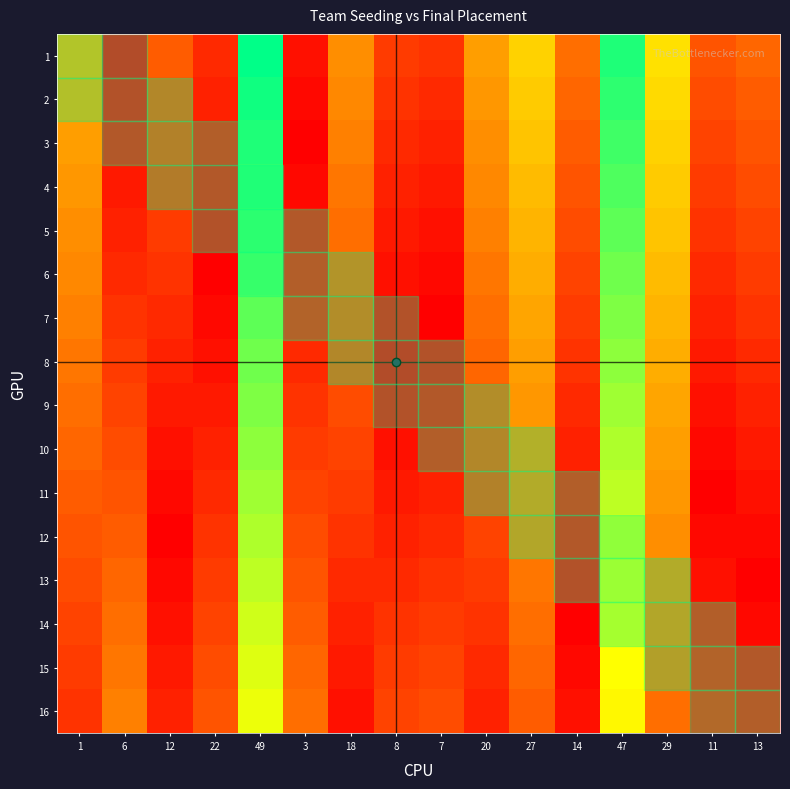

Reading right to left, extract all data points from this chart.

1: 13=12	11=10	29=28	47=46	14=13	27=26	20=19	7=6	8=7	18=17	3=2	49=48	22=5	12=11	6=0	1=21
2: 13=11	11=9	29=27	47=45	14=12	27=25	20=18	7=5	8=6	18=16	3=1	49=47	22=4	12=10	6=1	1=20
3: 13=10	11=8	29=26	47=44	14=11	27=24	20=17	7=4	8=5	18=15	3=0	49=46	22=3	12=9	6=2	1=19
4: 13=9	11=7	29=25	47=43	14=10	27=23	20=16	7=3	8=4	18=14	3=1	49=45	22=2	12=8	6=3	1=18
5: 13=8	11=6	29=24	47=42	14=9	27=22	20=15	7=2	8=3	18=13	3=2	49=44	22=1	12=7	6=4	1=17
6: 13=7	11=5	29=23	47=41	14=8	27=21	20=14	7=1	8=2	18=12	3=3	49=43	22=0	12=6	6=5	1=16
7: 13=6	11=4	29=22	47=40	14=7	27=20	20=13	7=0	8=1	18=11	3=4	49=42	22=1	12=5	6=6	1=15
8: 13=5	11=3	29=21	47=39	14=6	27=19	20=12	7=1	8=0	18=10	3=5	49=41	22=2	12=4	6=7	1=14
9: 13=4	11=2	29=20	47=38	14=5	27=18	20=11	7=2	8=1	18=9	3=6	49=40	22=3	12=3	6=8	1=13
10: 13=3	11=1	29=19	47=37	14=4	27=17	20=10	7=3	8=2	18=8	3=7	49=39	22=4	12=2	6=9	1=12
11: 13=2	11=0	29=18	47=36	14=3	27=16	20=9	7=4	8=3	18=7	3=8	49=38	22=5	12=1	6=10	1=11
12: 13=1	11=1	29=17	47=35	14=2	27=15	20=8	7=5	8=4	18=6	3=9	49=37	22=6	12=0	6=11	1=10
13: 13=0	11=2	29=16	47=34	14=1	27=14	20=7	7=6	8=5	18=5	3=10	49=36	22=7	12=1	6=12	1=9
14: 13=1	11=3	29=15	47=33	14=0	27=13	20=6	7=7	8=6	18=4	3=11	49=35	22=8	12=2	6=13	1=8
15: 13=2	11=4	29=14	47=32	14=1	27=12	20=5	7=8	8=7	18=3	3=12	49=34	22=9	12=3	6=14	1=7
16: 13=3	11=5	29=13	47=31	14=2	27=11	20=4	7=9	8=8	18=2	3=13	49=33	22=10	12=4	6=15	1=6